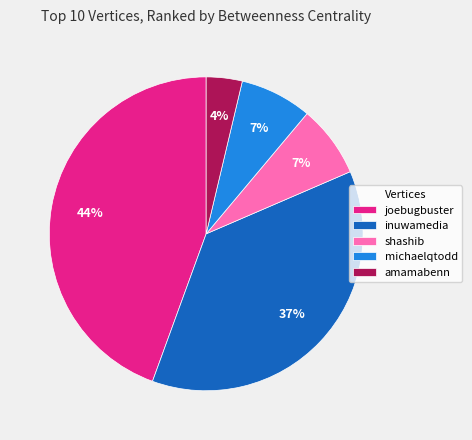

To the nearest percent, what is the average slice percentage?

20%